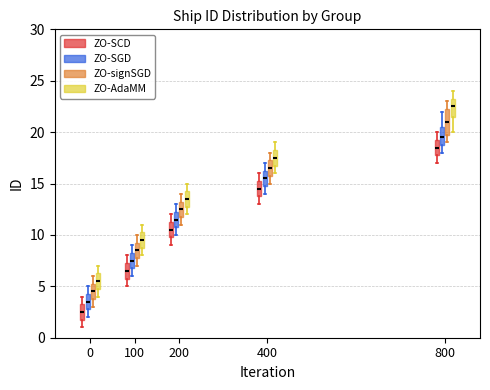

Where does the lower whisker of the box for 200 (ZO-SGD) end on the y-axis? The values are not printed on the chart, so give them approximately, as read against the axis.

10.0